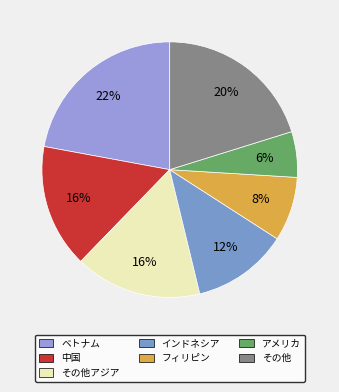

How many slices are in this pie chart?

7